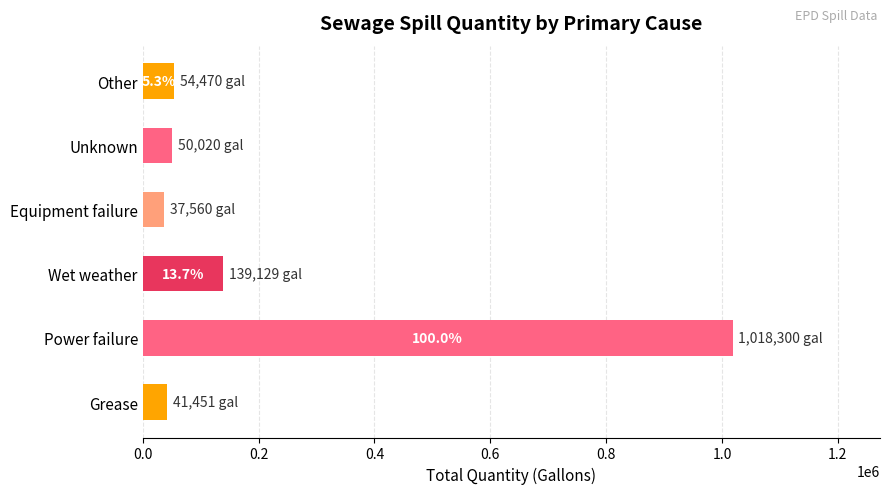

Does the chart contain any negative values?

No